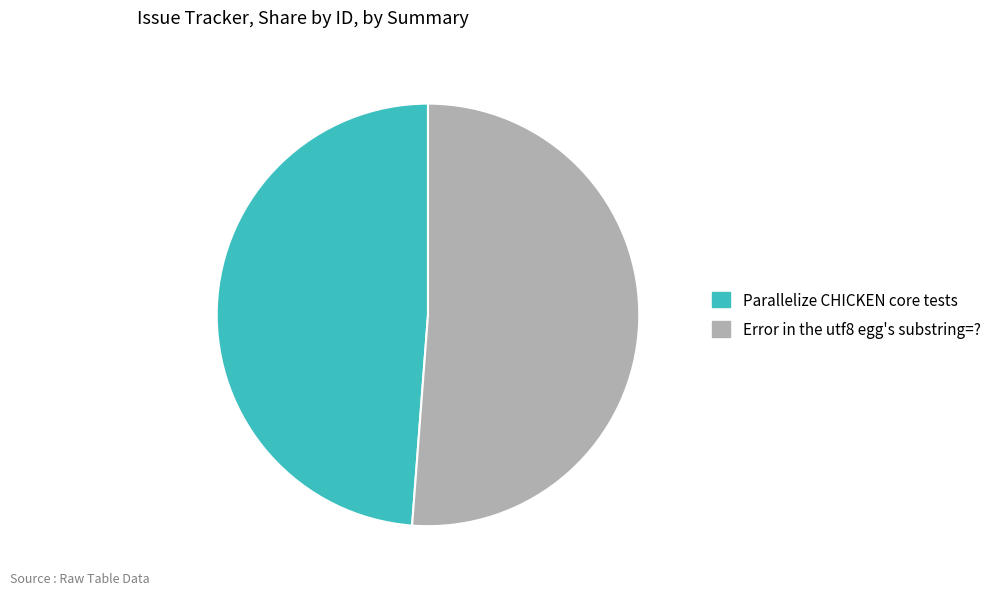

Is the sum of Error in the utf8 egg's substring=? and Parallelize CHICKEN core tests greater than half?

Yes